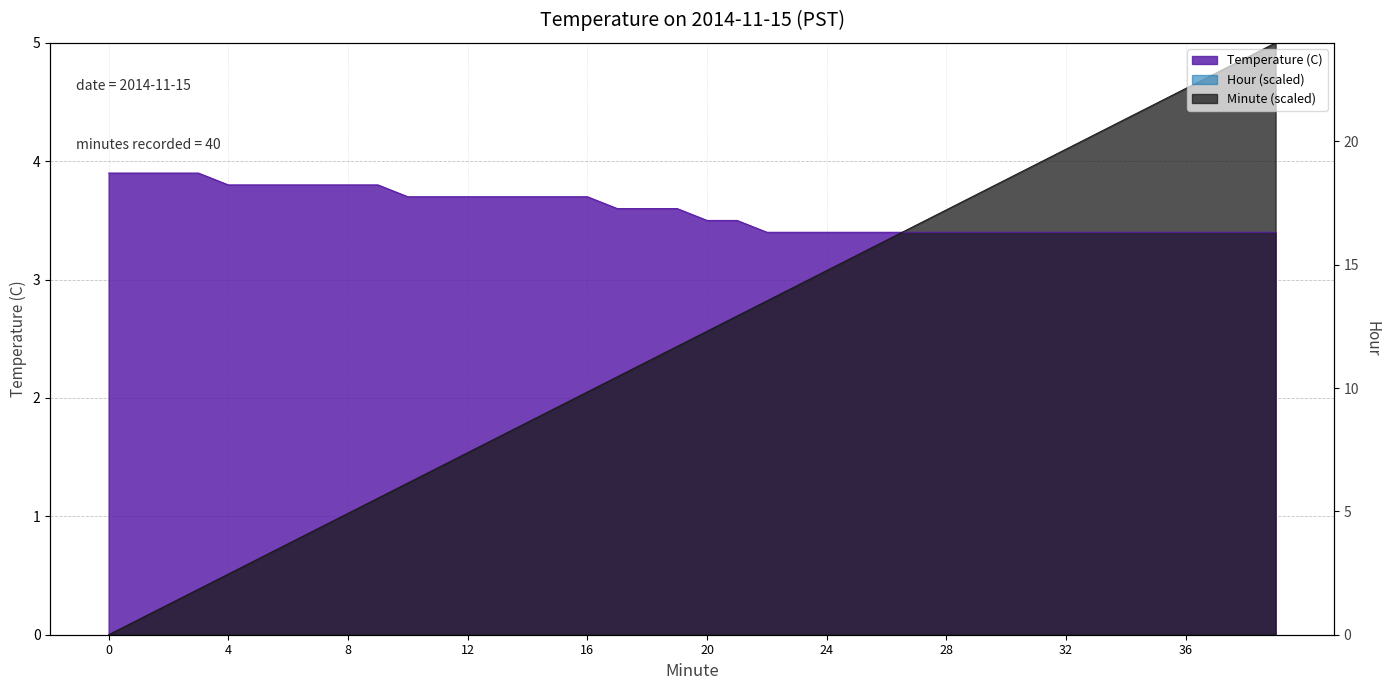

What is the sum of the Temperature (C) values at 38 and 0?

7.3